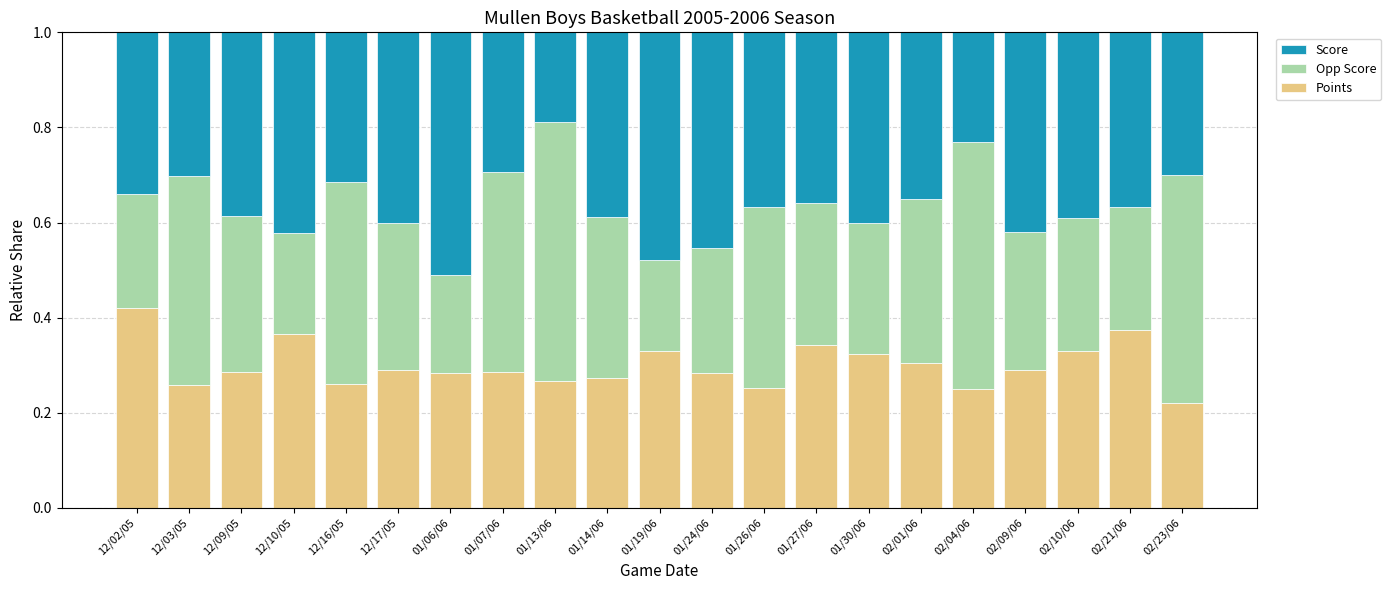

How many categories are shown in the chart?

21